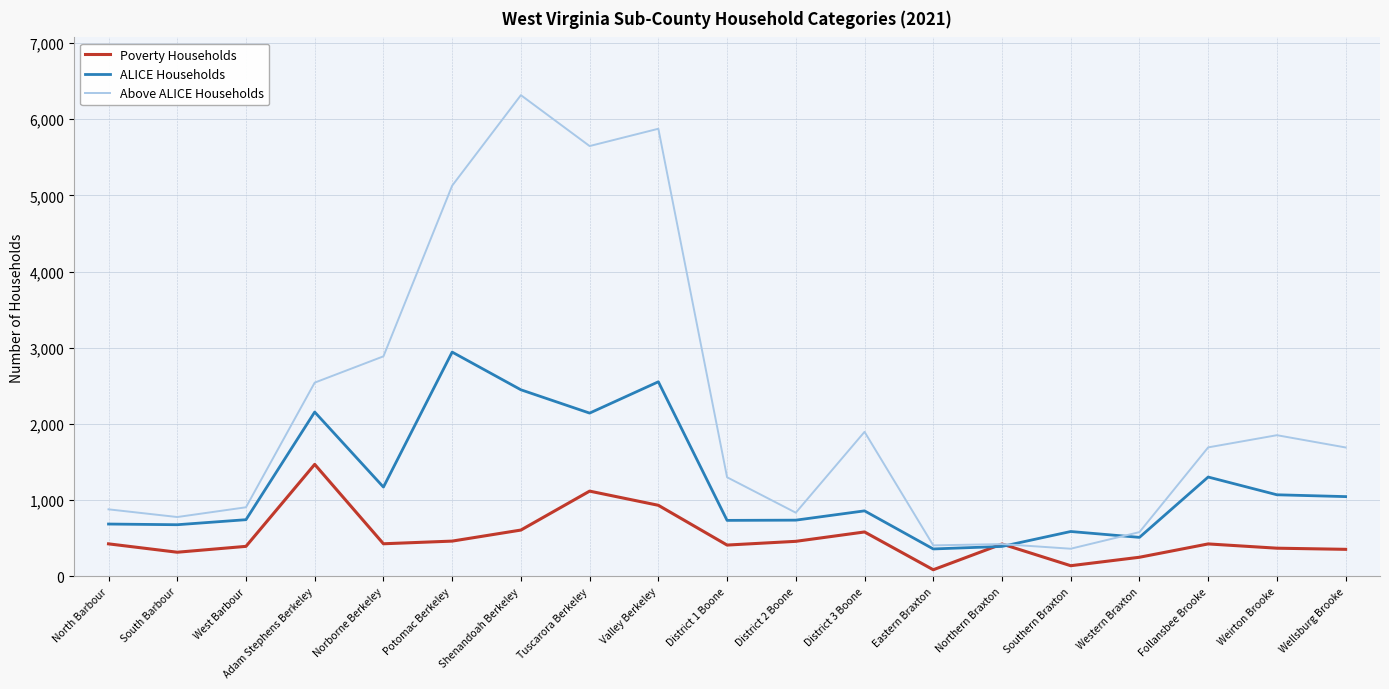

Between Adam Stephens Berkeley and Weirton Brooke, which series saw the biggest shift?

Poverty Households